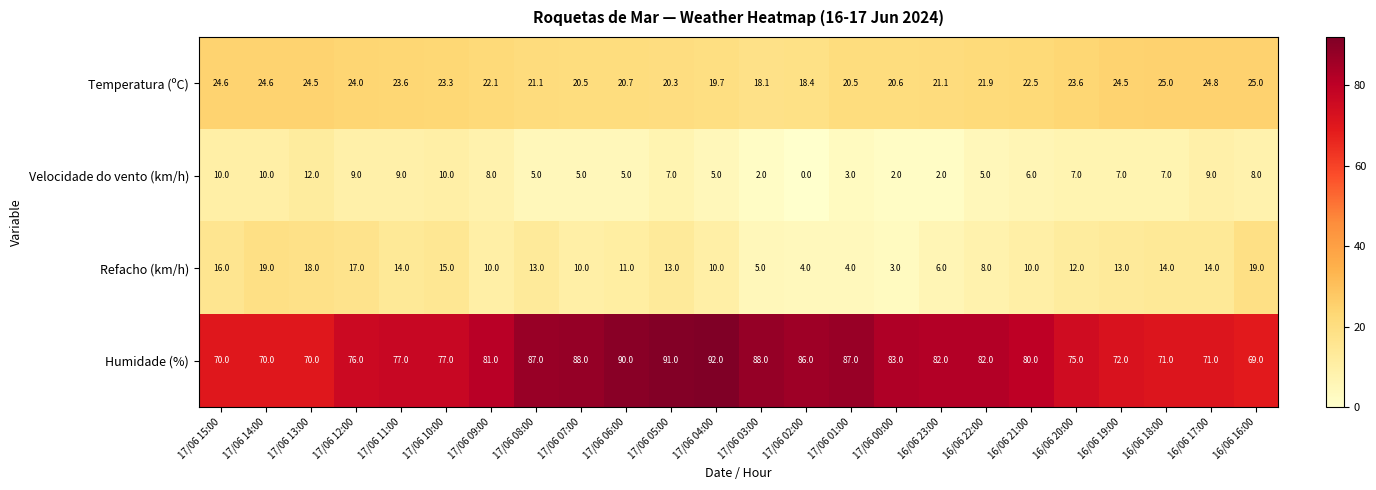

Is the value of Velocidade do vento (km/h) at 17/06 05:00 greater than the value of Temperatura (ºC) at 17/06 14:00?

No